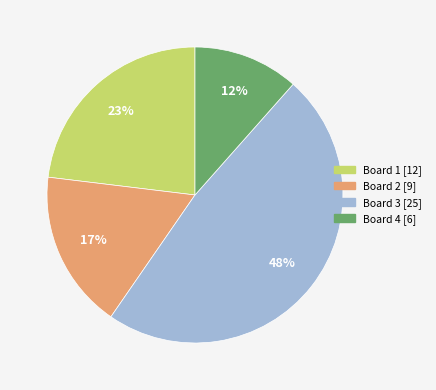

How many slices are in this pie chart?

4